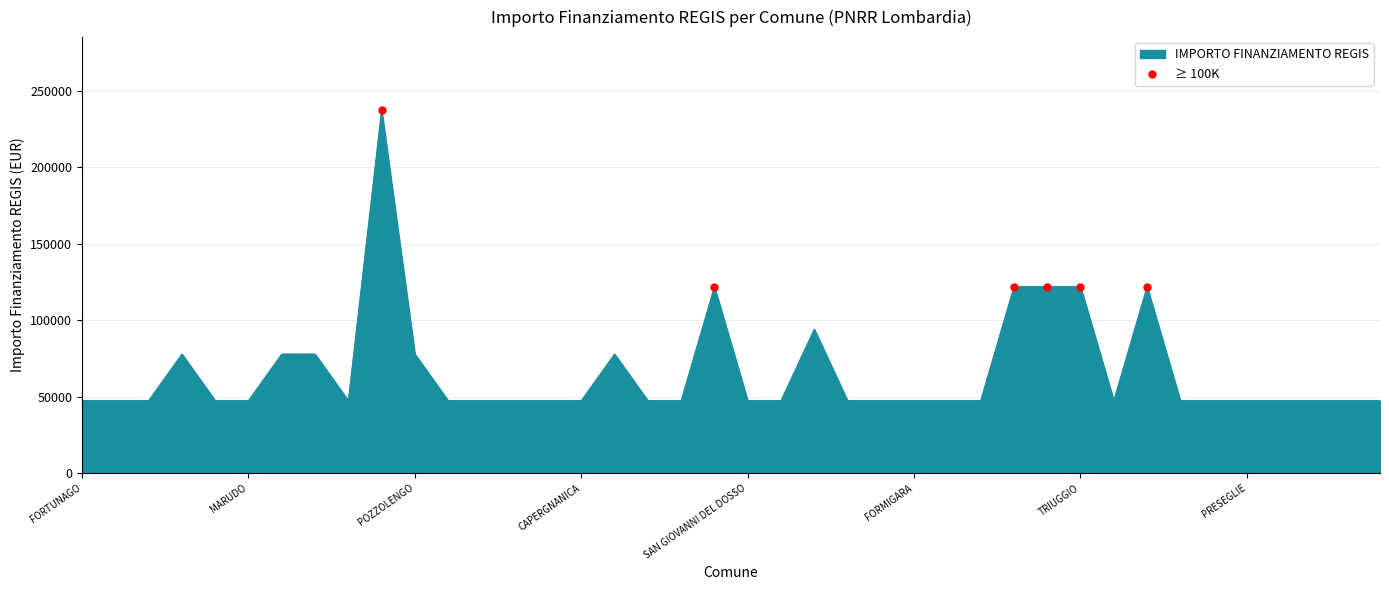

What is the minimum value shown in the chart?

47427